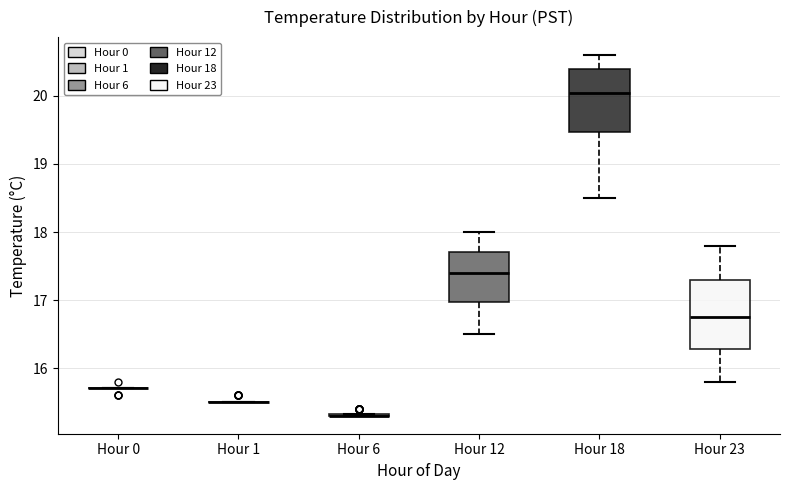

Reading left to right, read every box against the y-axis: the position of its median line, the range the box covers, and the ends of its whiskers. The values are not printed on the chart, so give them approximately, as read against the axis.

Hour 0: box collapsed to a line at 15.7, whiskers 15.7 to 15.7
Hour 1: box collapsed to a line at 15.5, whiskers 15.5 to 15.5
Hour 6: box collapsed to a line at 15.3, whiskers 15.3 to 15.3
Hour 12: median 17.4, box 17.0 to 17.7, whiskers 16.5 to 18.0
Hour 18: median 20.1, box 19.5 to 20.4, whiskers 18.5 to 20.6
Hour 23: median 16.8, box 16.3 to 17.3, whiskers 15.8 to 17.8